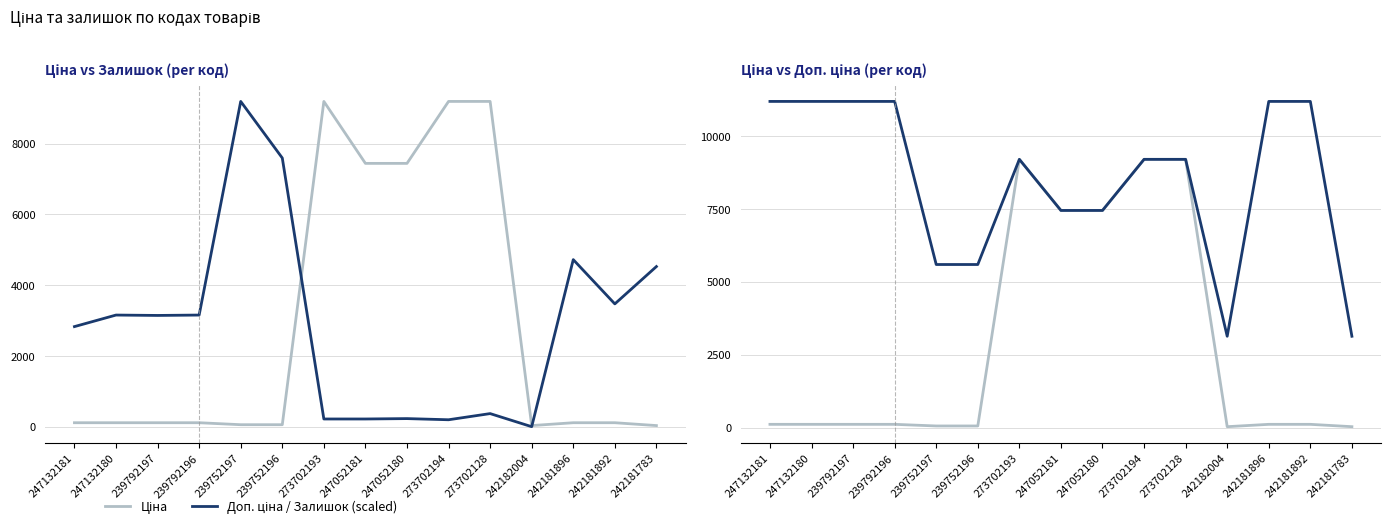

Which category has the highest value in the Ціна series?

273702193